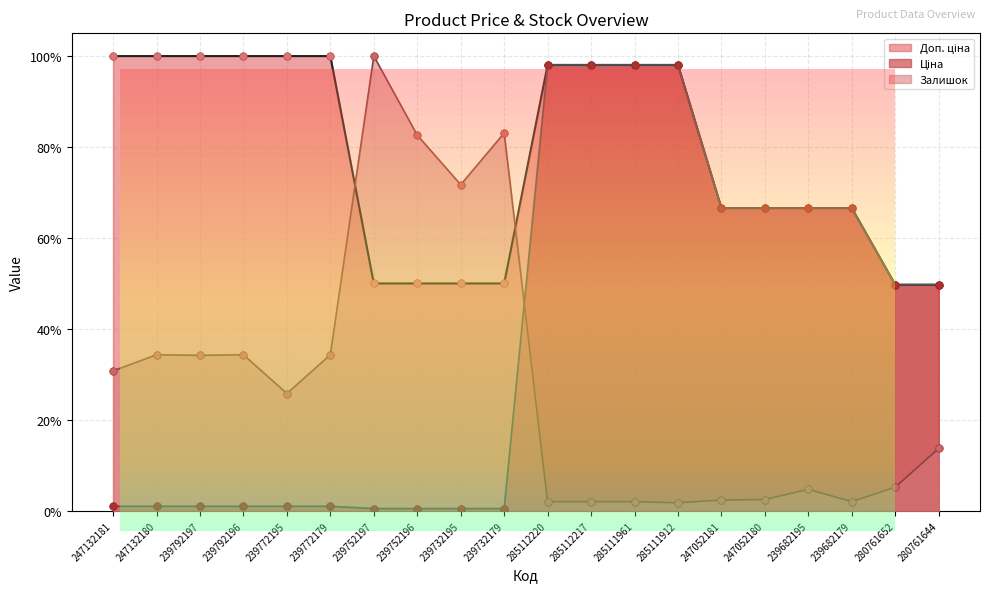

At how many categories does at least one series exceed 0?

20